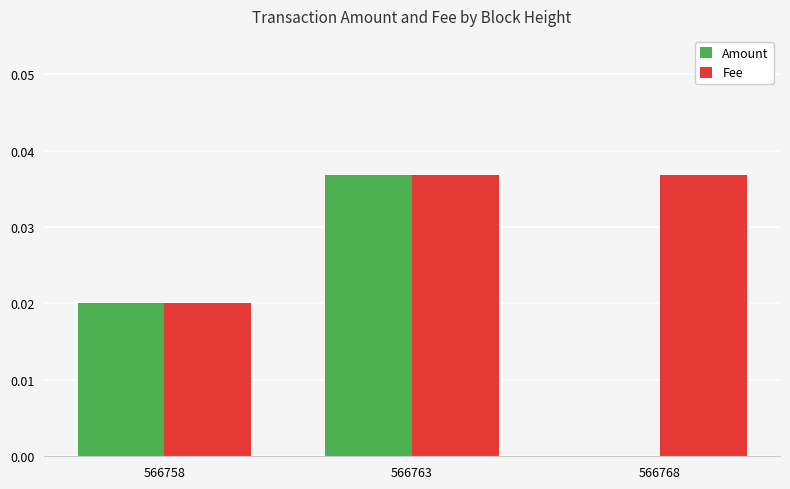

Which series changed the most between 566763 and 566768?

Amount